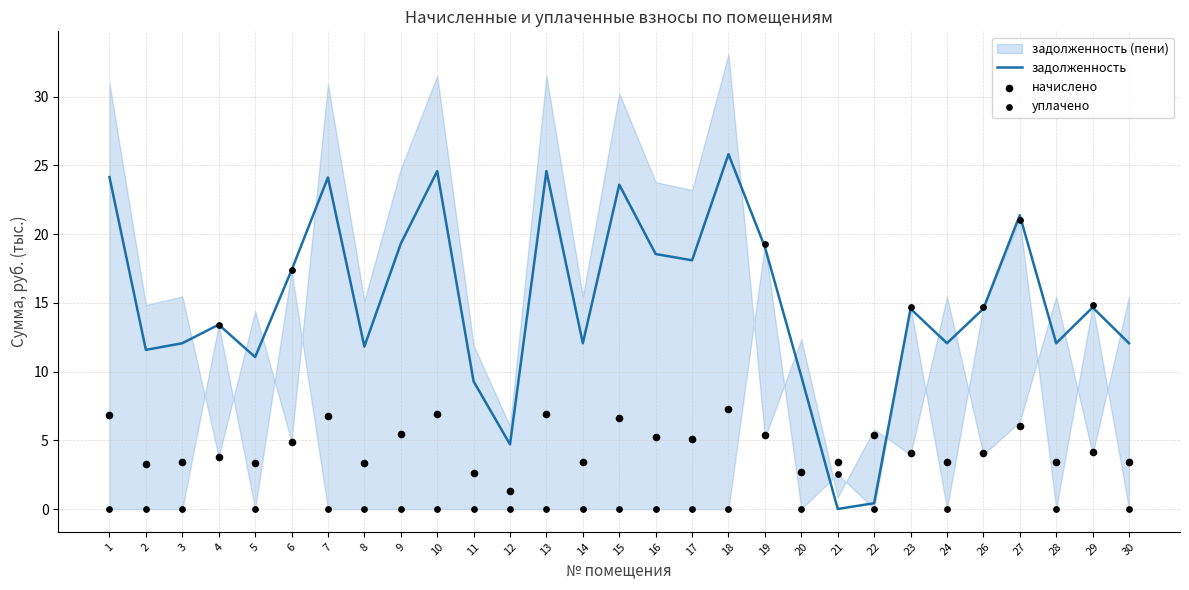

Which series has the largest Y range (max minus min)?

задолженность